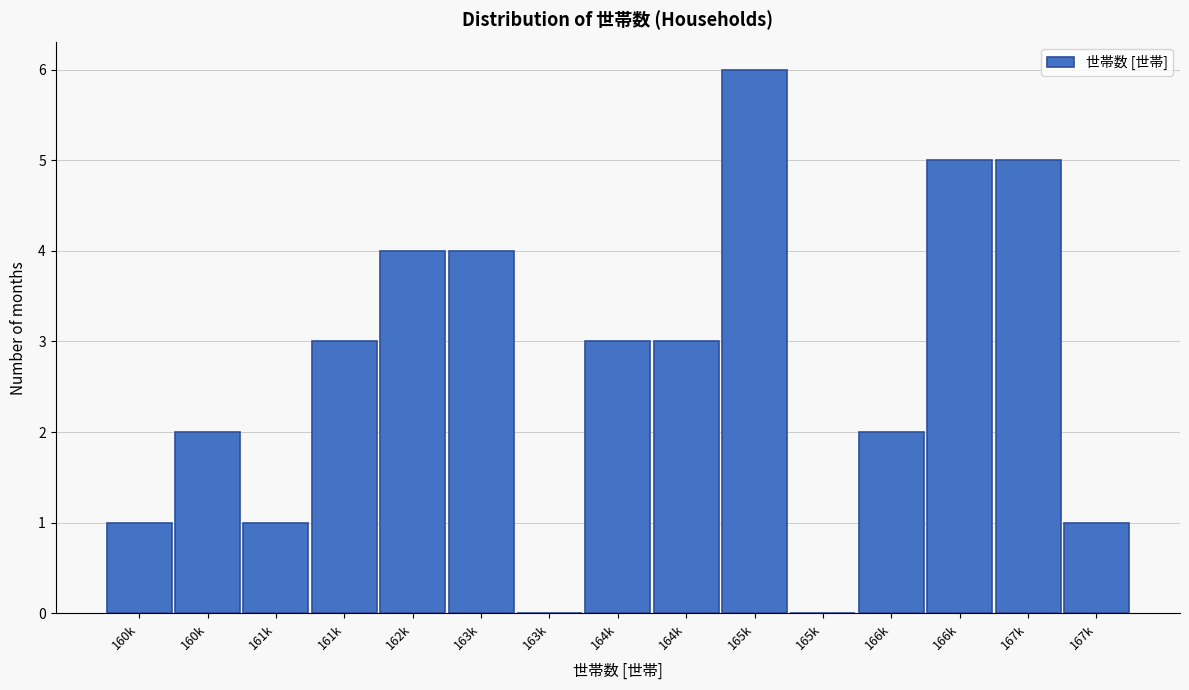

How many distinct data groups are displayed?

1